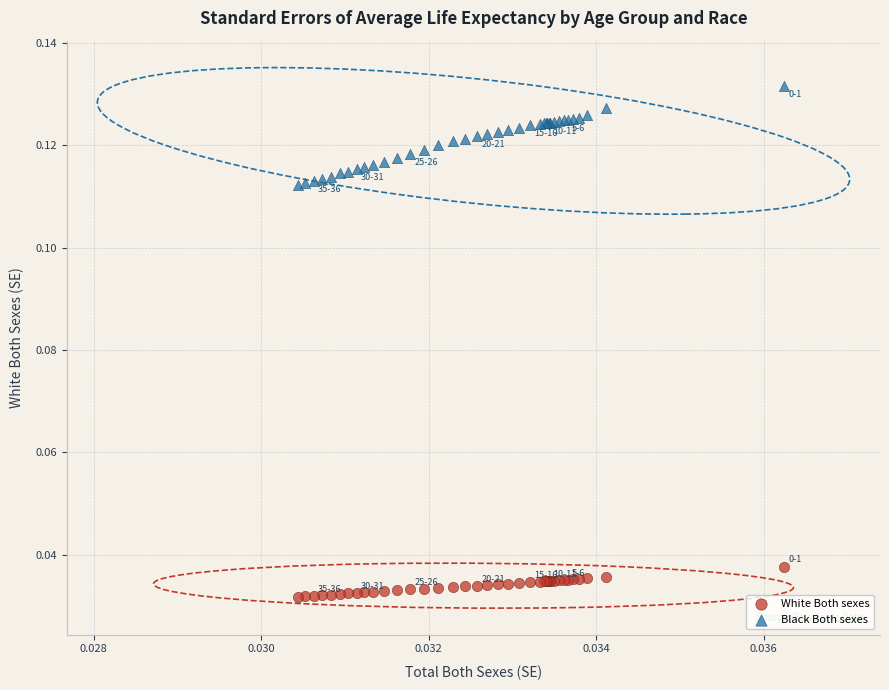

Which series reaches the minimum Y coordinate?

White Both sexes